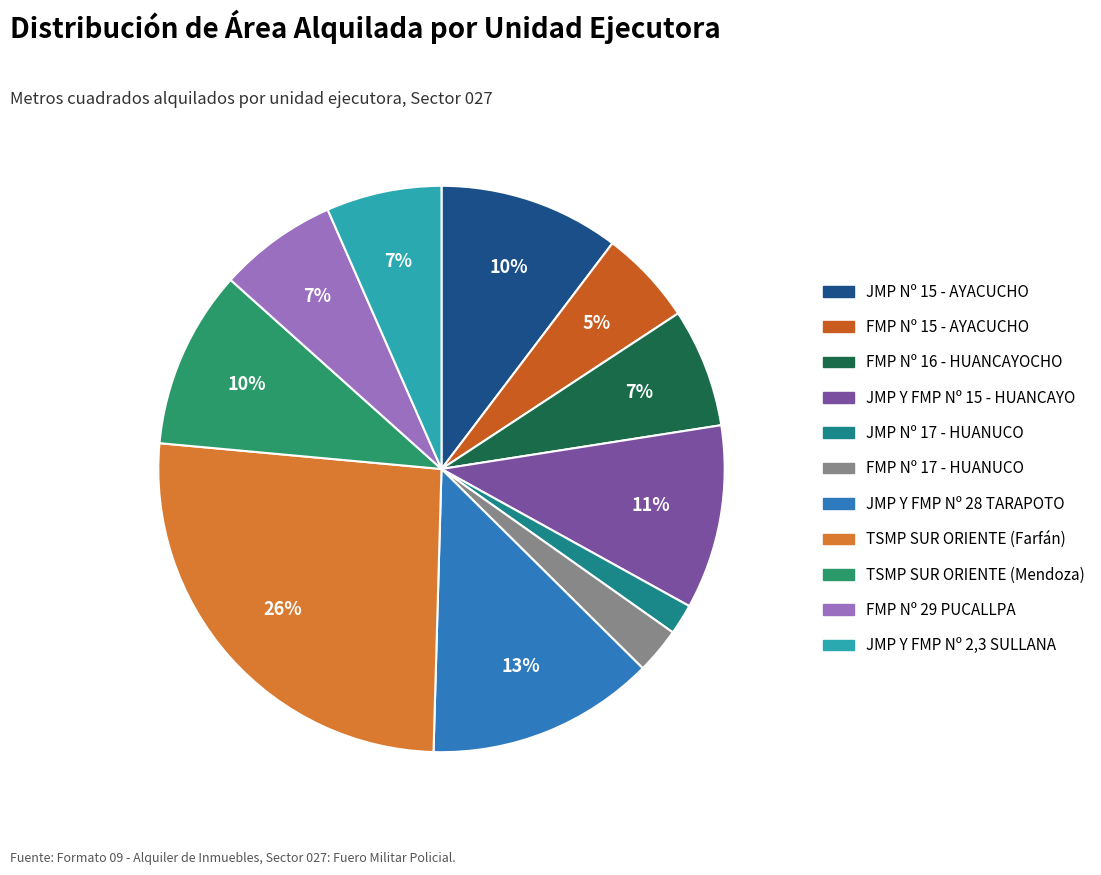

How many segments does this pie chart have?

11